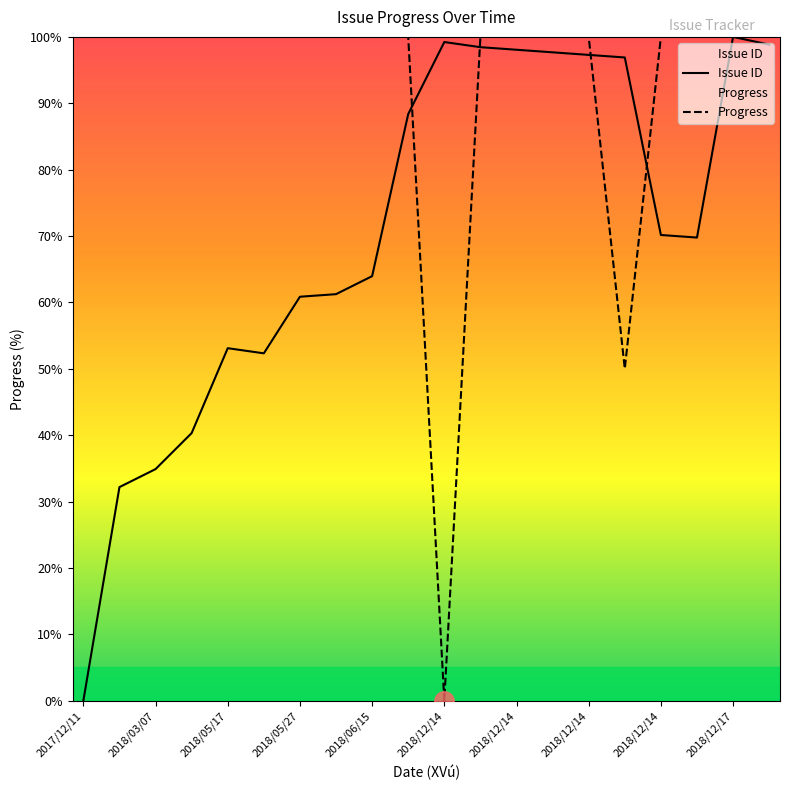

List the series in order of their overall mean, lowest first.

Issue ID, Progress